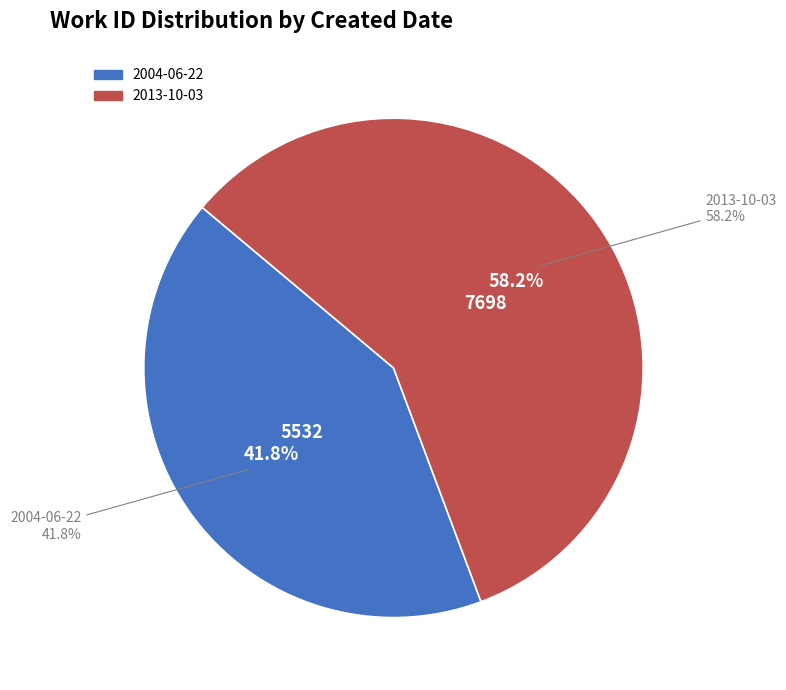

Is the sum of 2004-06-22 and 2013-10-03 greater than half?

Yes